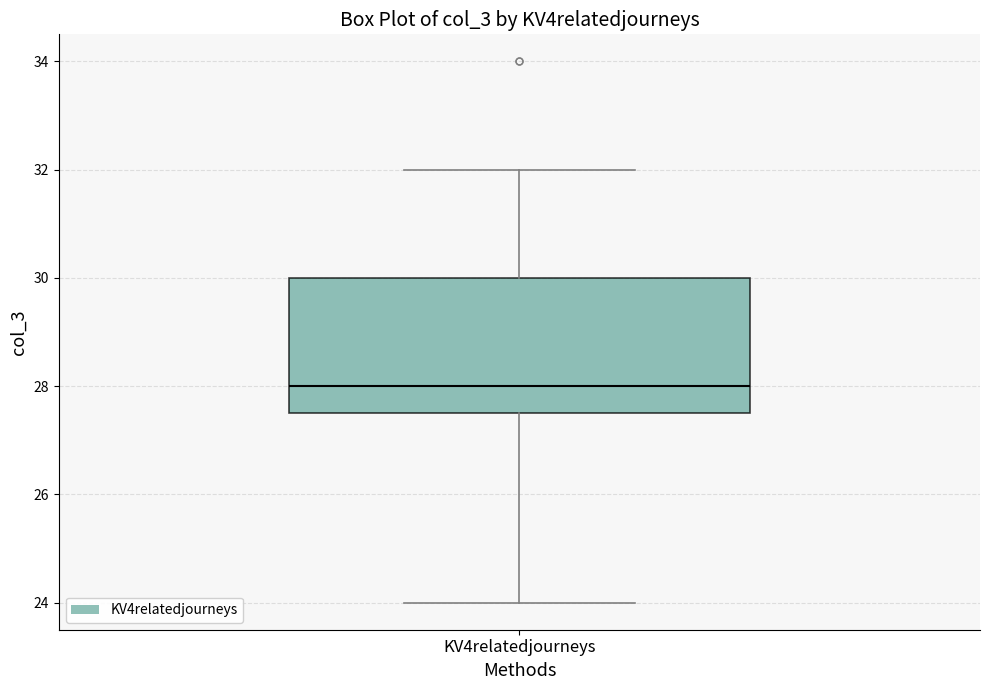

Transcribe this box plot: give where the median line is, the range the box spans, and where the two whiskers end, as read against the y-axis. The values are not printed on the chart, so give them approximately, as read against the axis.

median 28.0, box 27.6 to 30.0, whiskers 24.0 to 32.0